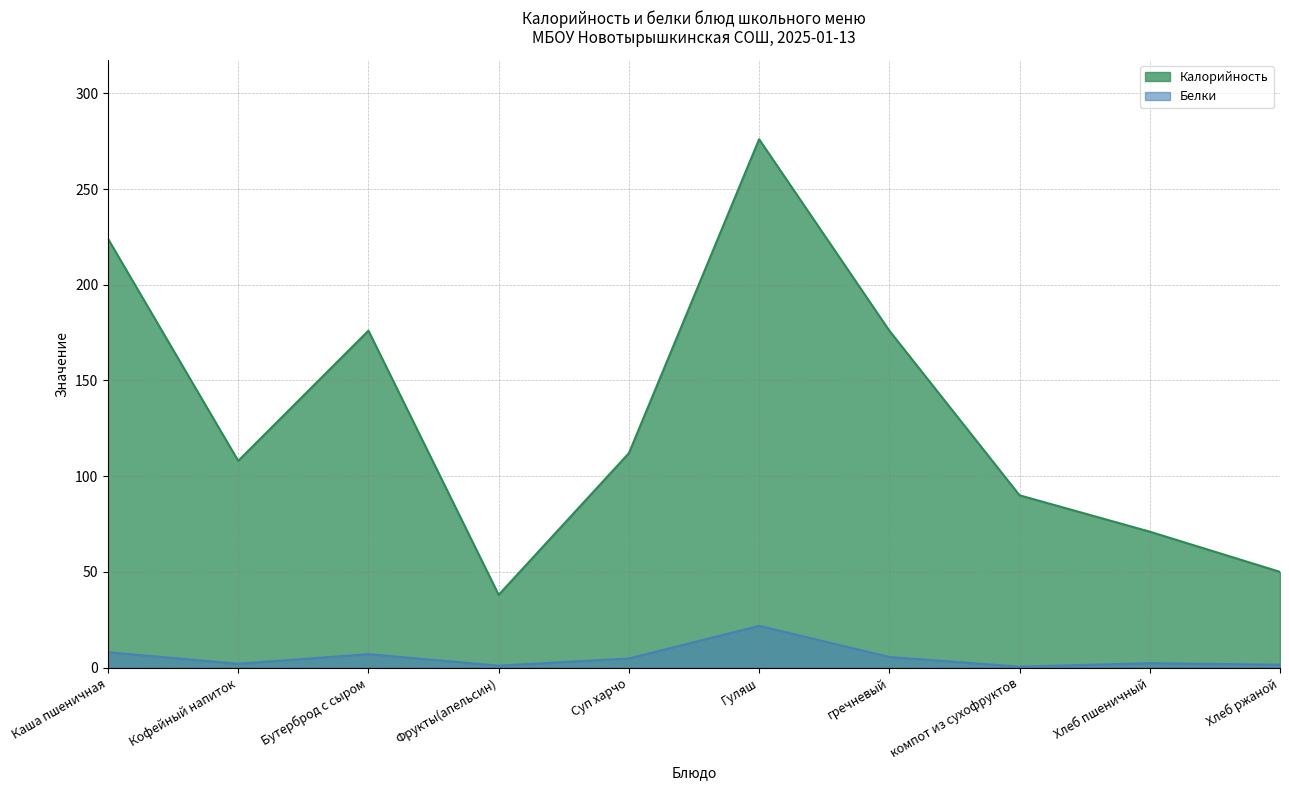

Which series has the widest spread of values?

Калорийность